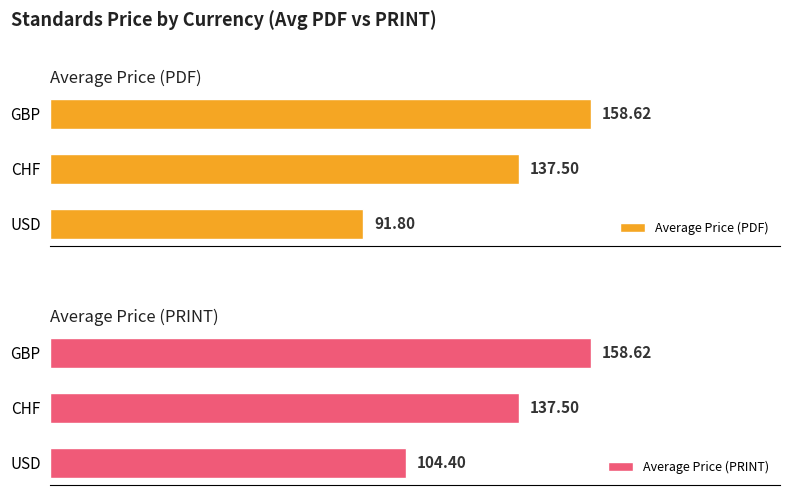

What is the difference between the maximum and second lowest values in the Average Price (PDF) series?

21.1